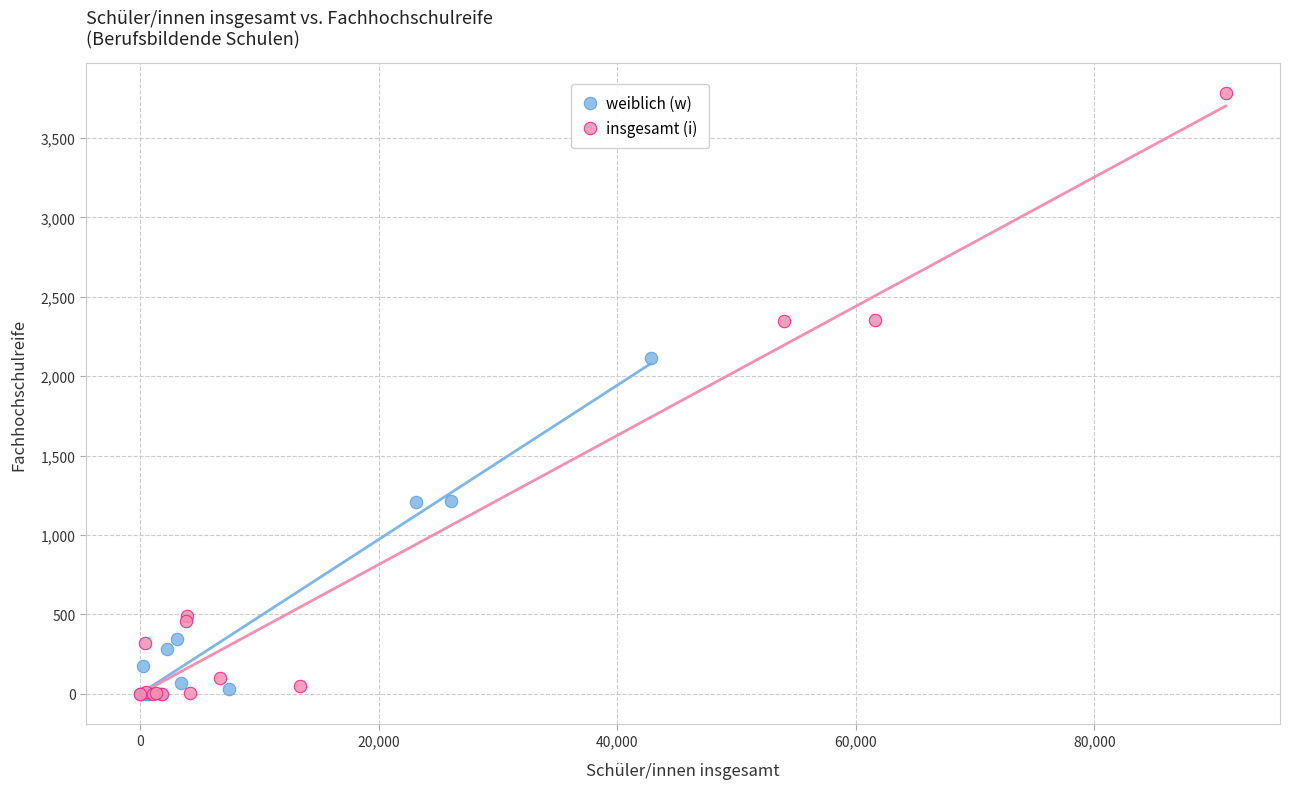

Which series has the widest spread of Y values?

insgesamt (i)